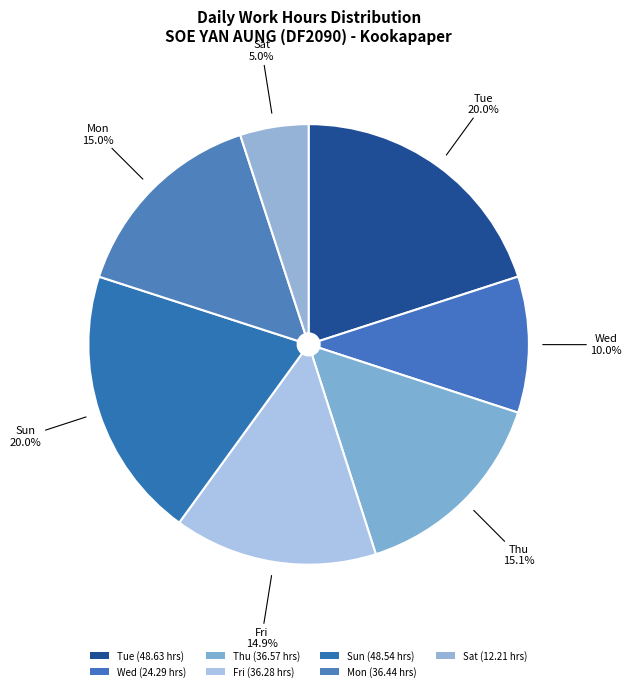

Which slice is the largest?

16-Tue